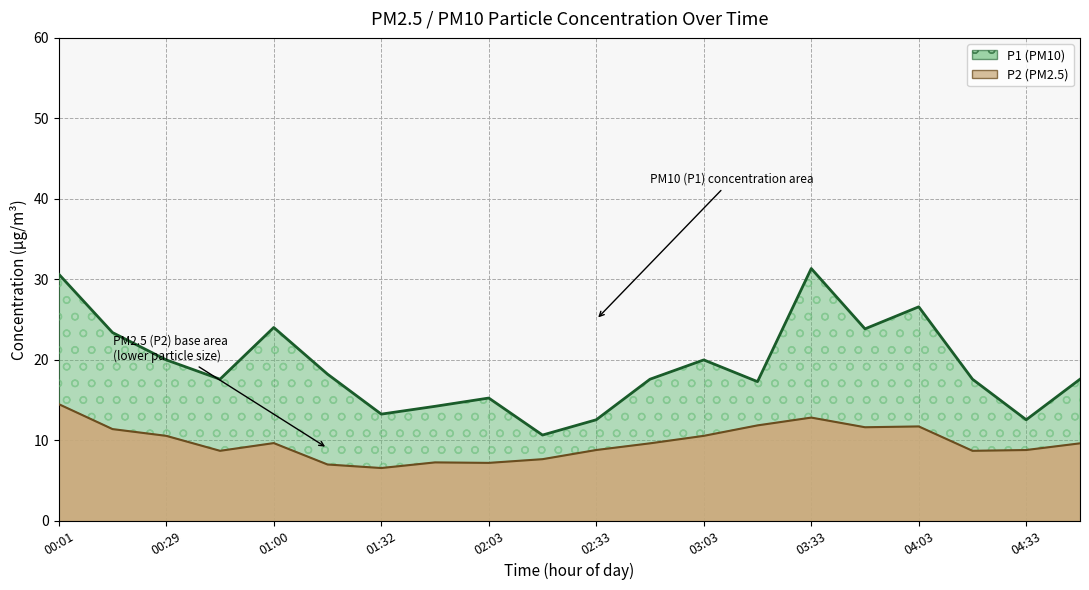

Rank the series by their maximum value, from highest to lowest.

P1, P2